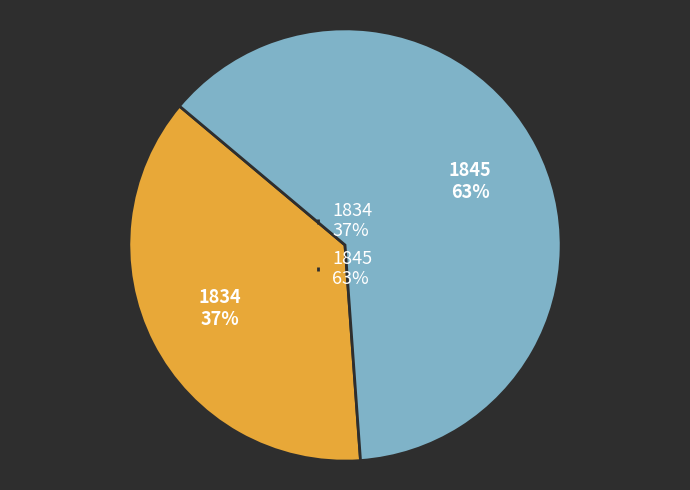

Rank the categories by value from highest to lowest.

1845, 1834